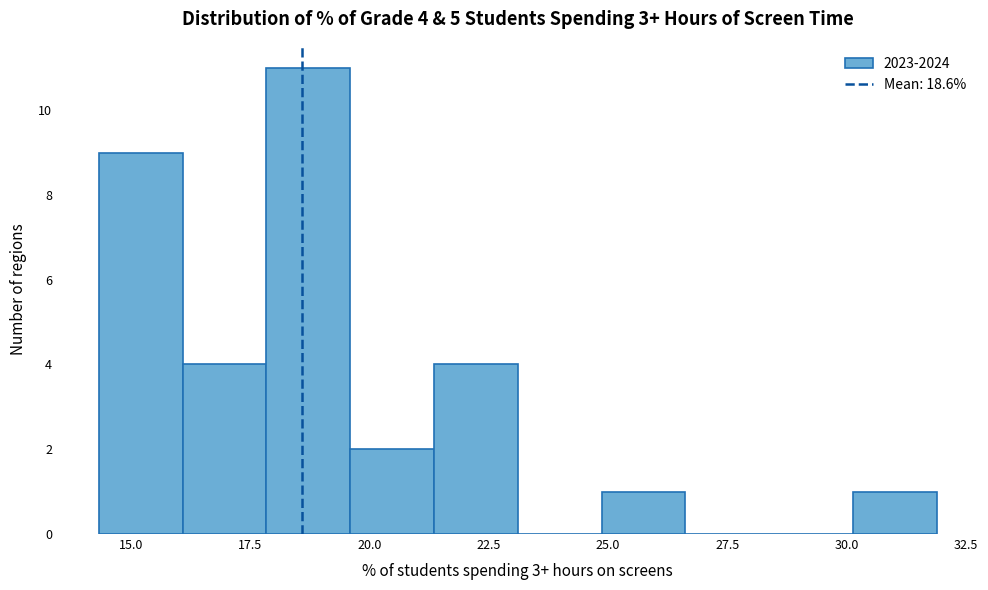

Around what value on the x-axis is the tallest bar? Give the approximate position of its centre, as read against the axis.

18.5